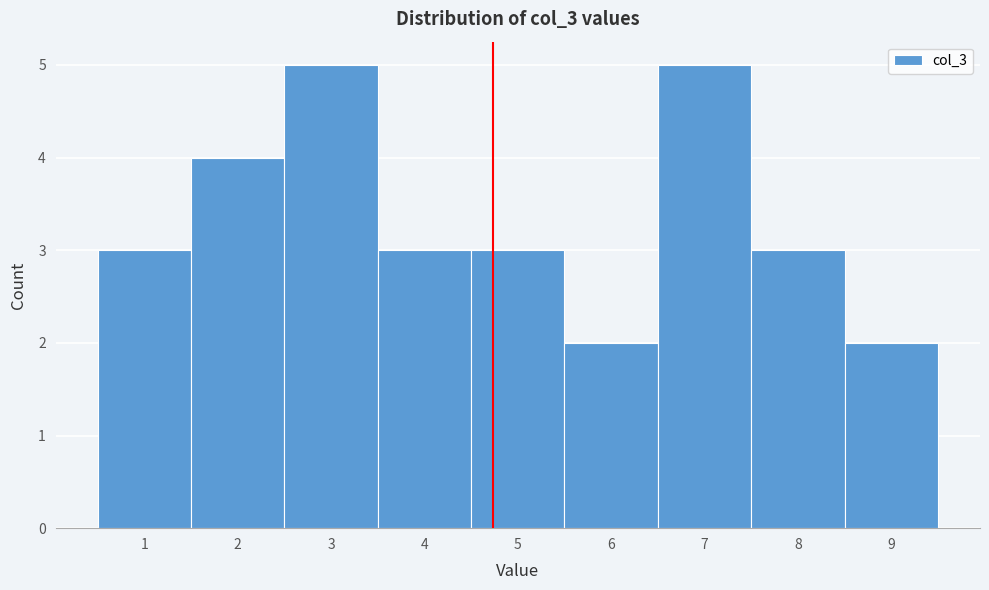

What is the height of the bar covering 8.5 to 9.5 on the x-axis? The values are not printed on the chart, so give them approximately, as read against the axis.

2